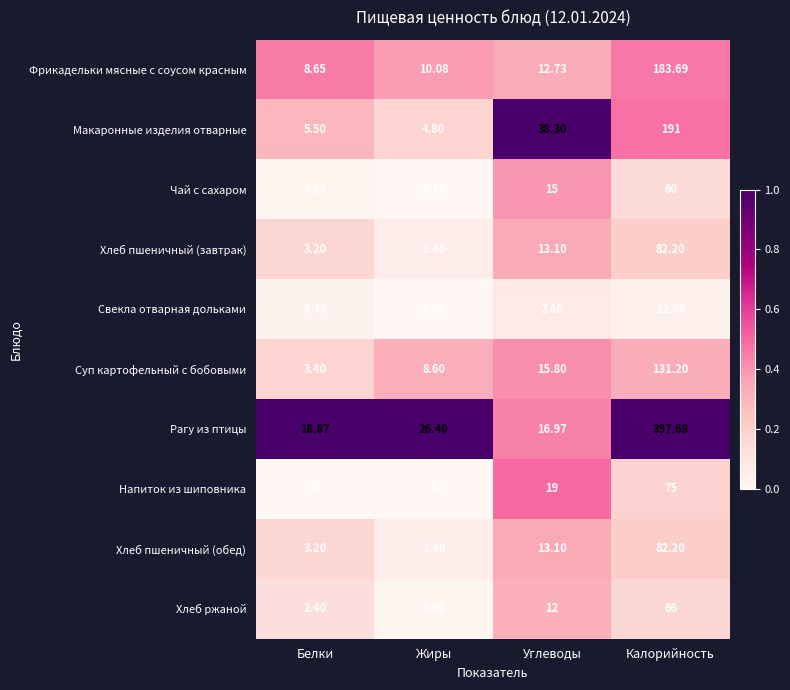

Which category has the lowest value in the Чай с сахаром series?

Жиры